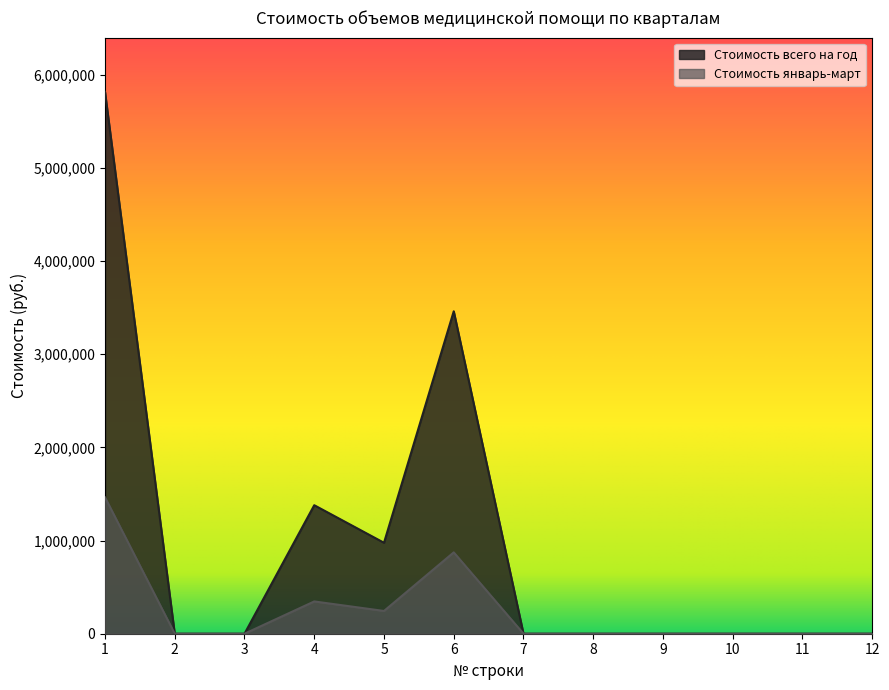

True or false: Стоимость январь-март has more than 0 interior local peaks.

True